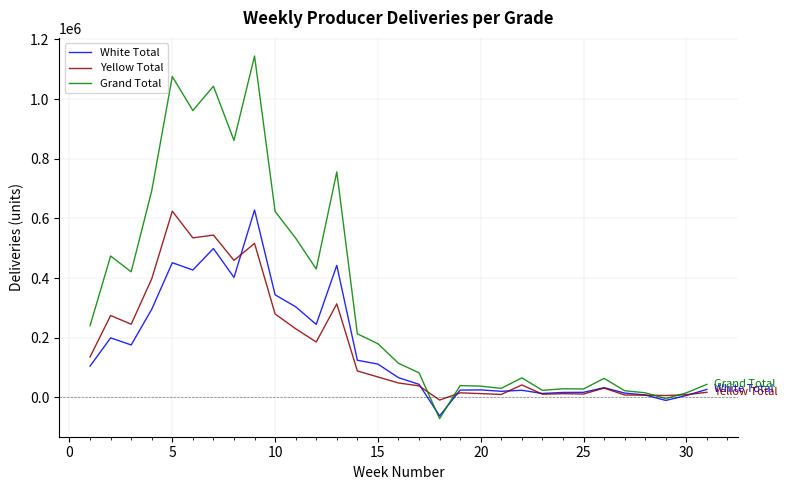

At how many categories does at least one series exceed 481063?

9